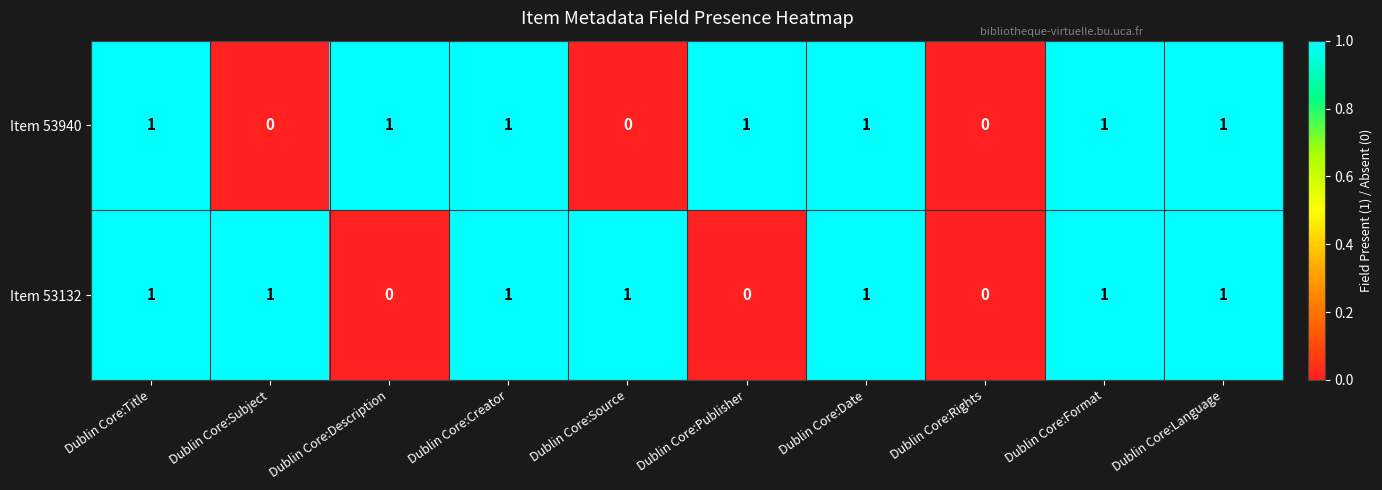

Which series changed the most between Dublin Core:Source and Dublin Core:Rights?

Item 53132